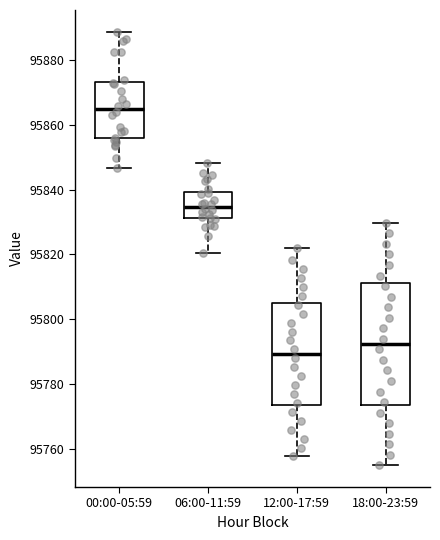

Where does the median line of the box for 12:00-17:59 sit on the y-axis? The values are not printed on the chart, so give them approximately, as read against the axis.

95790